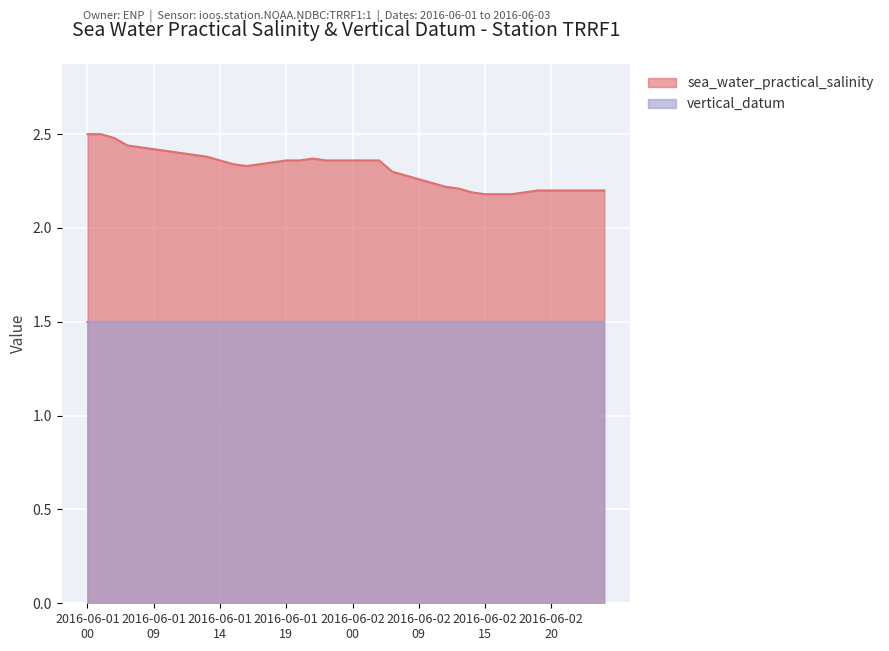

What is the label of the 14th point from the left?

2016-06-01T17